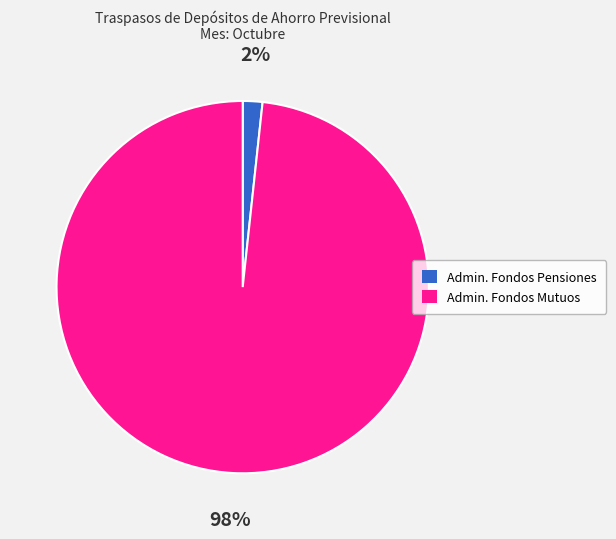

Between Admin. Fondos Mutuos and Admin. Fondos Pensiones, which is larger?

Admin. Fondos Mutuos